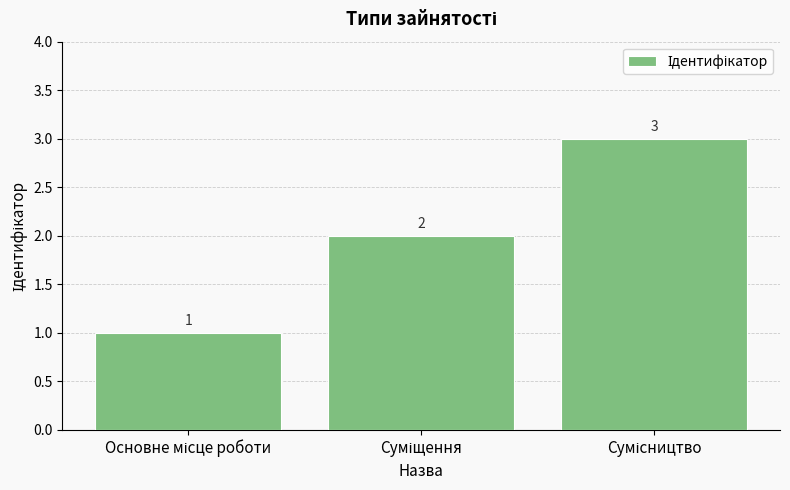

How many values are between 1 and 3?

3